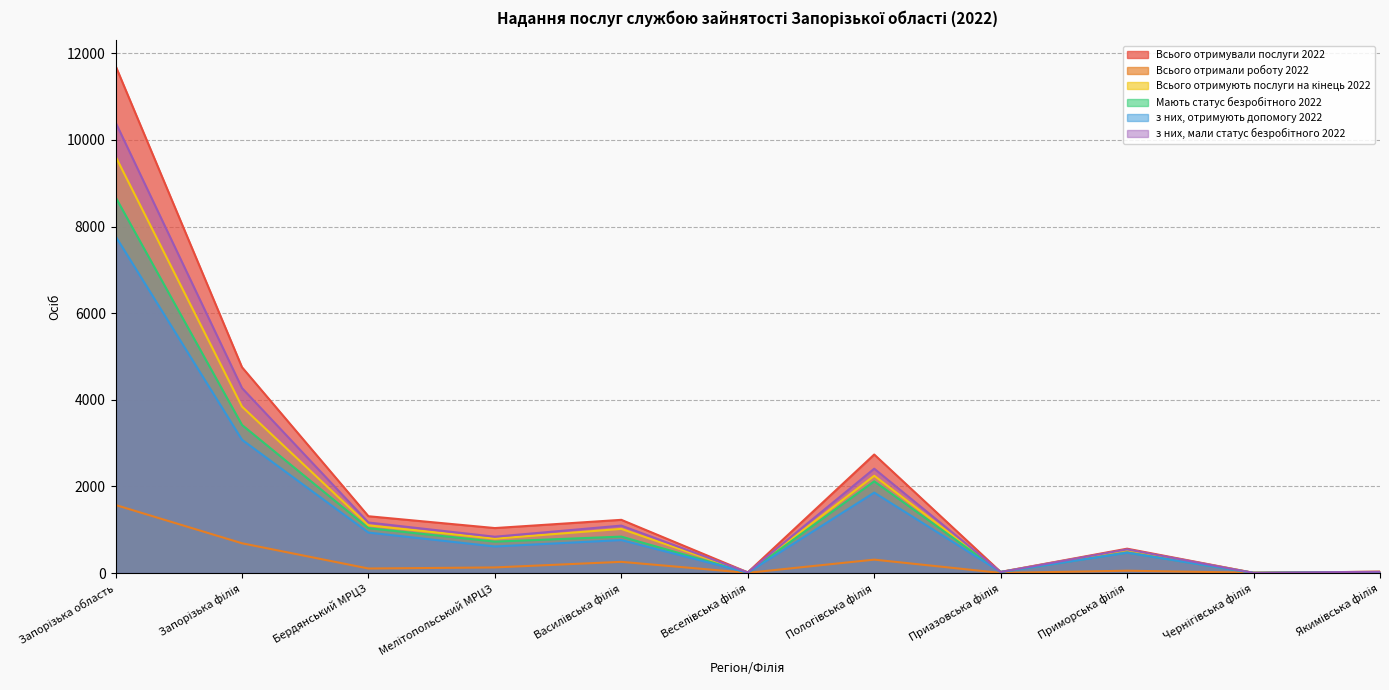

The value of Всього отримували послуги 2022 at Чернігівська філія is 8. True or false?

False